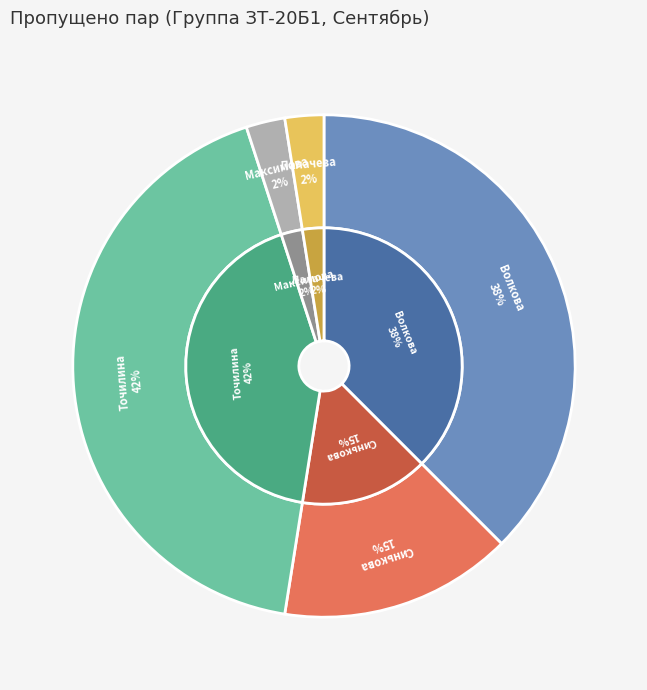

Which category has the smallest portion of the pie?

Максимова Дана Алексеевна